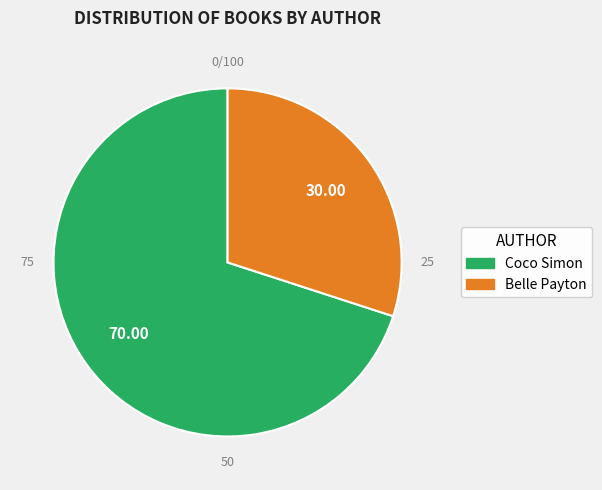

Is Belle Payton the majority of the pie?

No